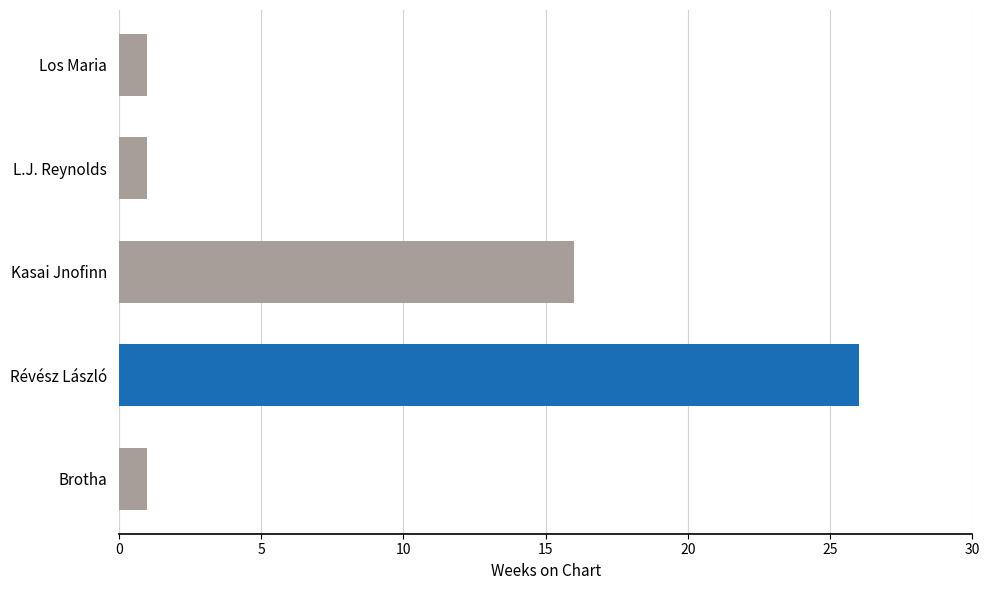

What is the sum of all values?

45